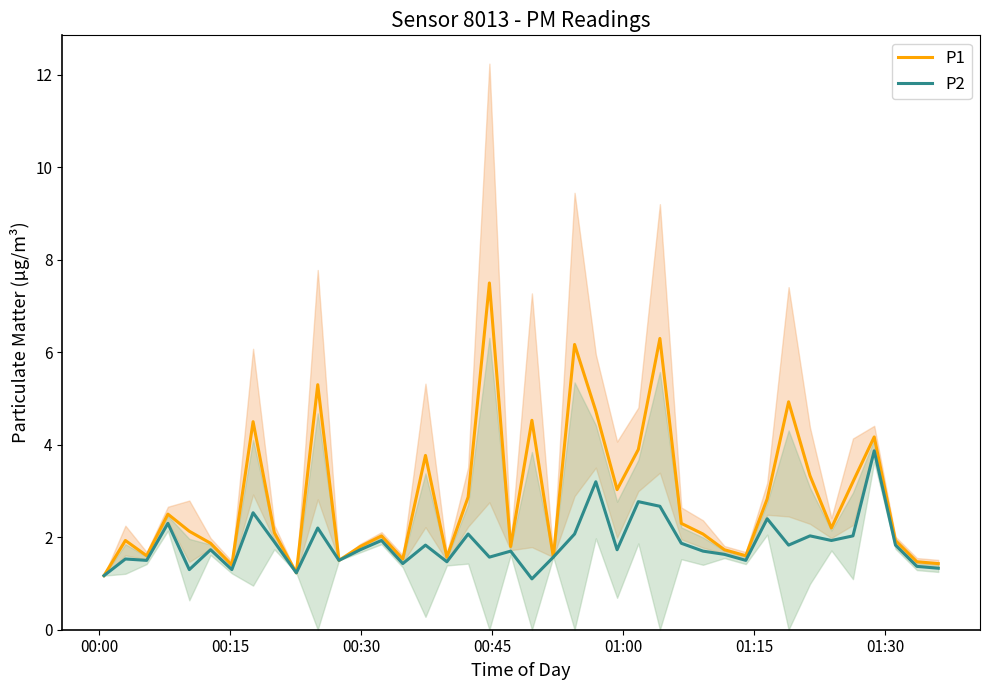

In P2, how many points are higher than both neighbors (excluding endpoints)?

14